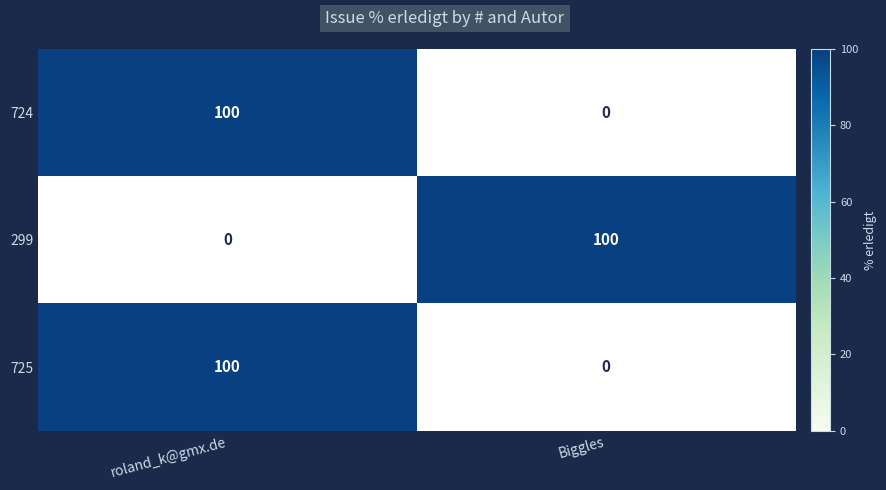

What is the sum of the 725 values at roland_k@gmx.de and Biggles?

100